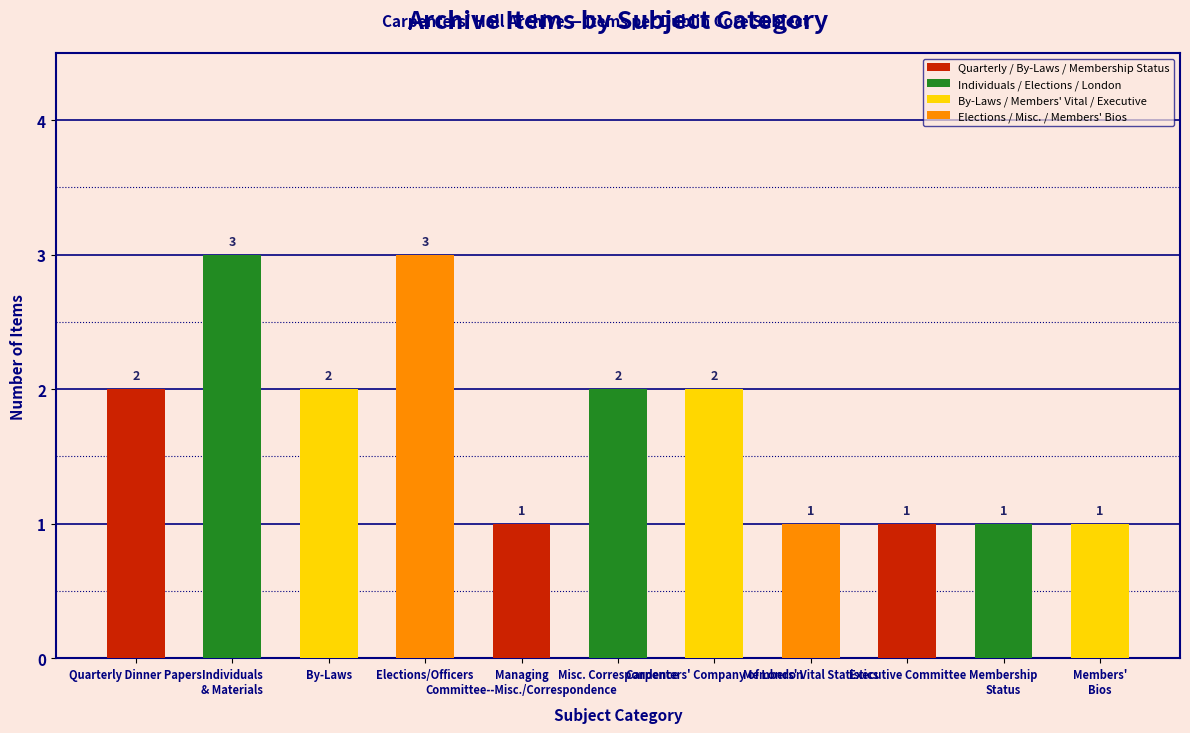

Reading right to left, what are all the values shown in this chart?

Members'
Bios=1	Membership
Status=1	Executive Committee=1	Members' Vital Statistics=1	Carpenters' Company of London=2	Misc. Correspondence=2	Managing
Committee--Misc./Correspondence=1	Elections/Officers=3	By-Laws=2	Individuals
& Materials=3	Quarterly Dinner Papers=2